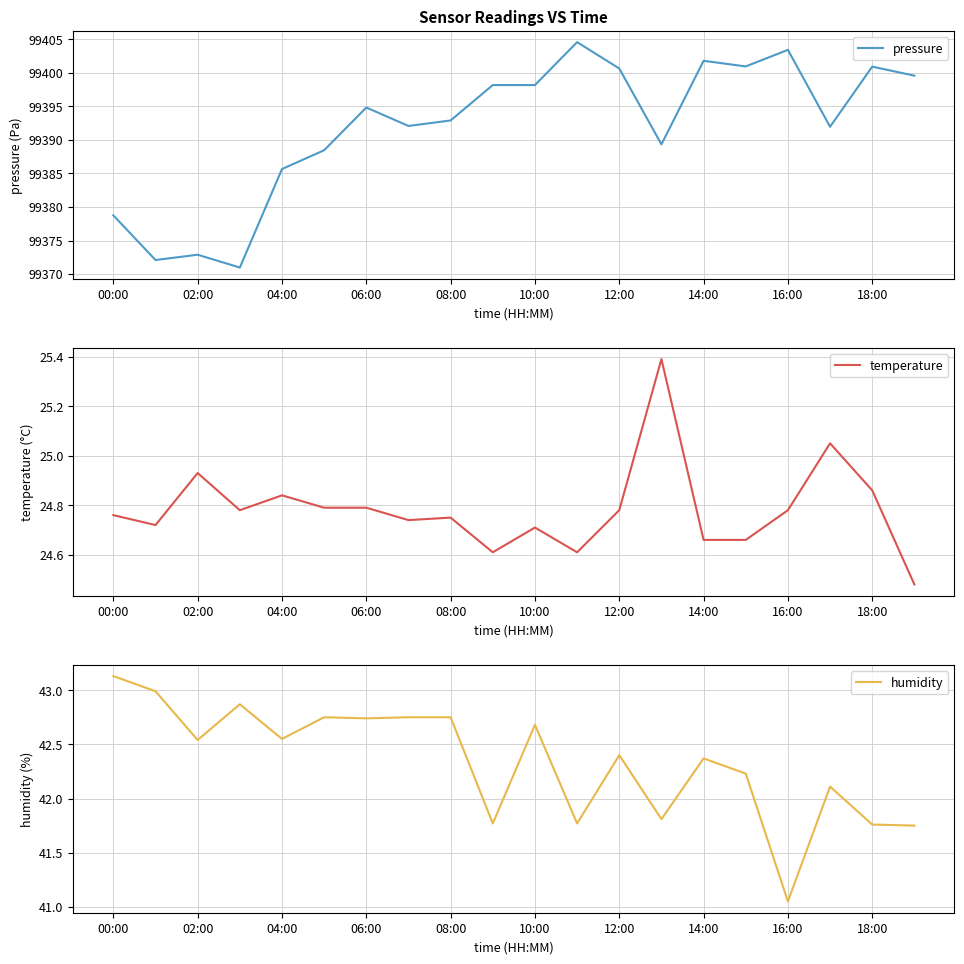

True or false: pressure and humidity cross at least once.

False